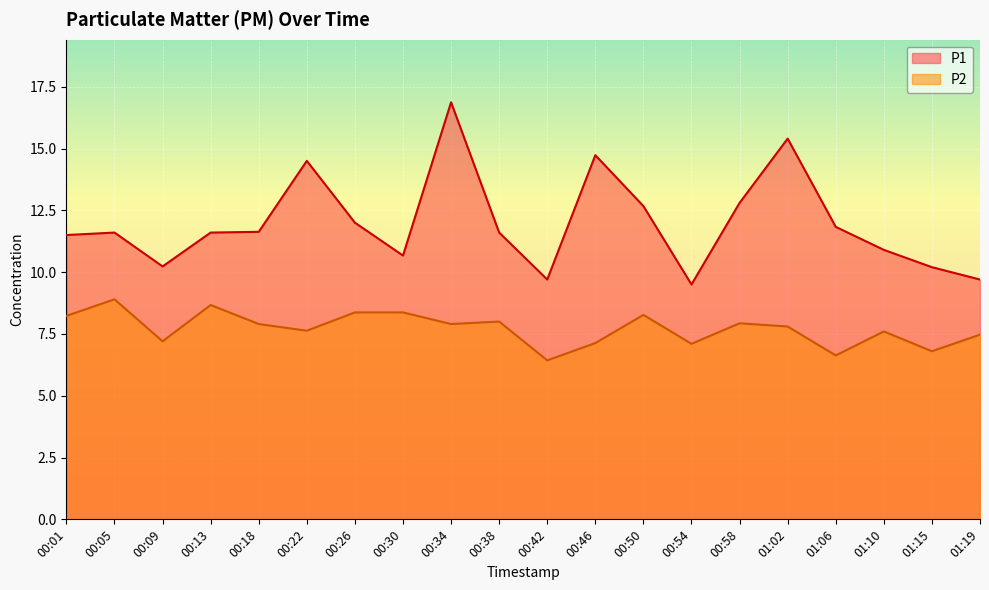

What is the minimum value for P1?

9.5